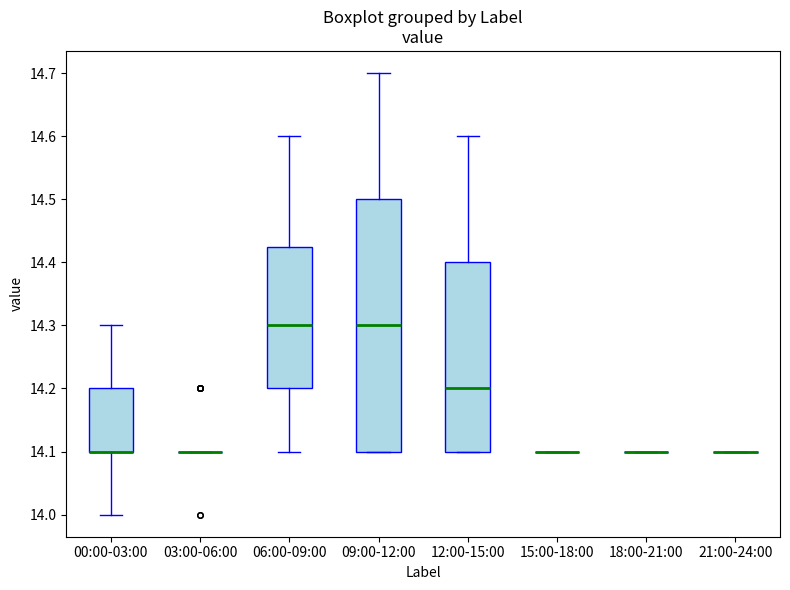

Where does the upper whisker of the box for 06:00-09:00 end on the y-axis? The values are not printed on the chart, so give them approximately, as read against the axis.

14.60